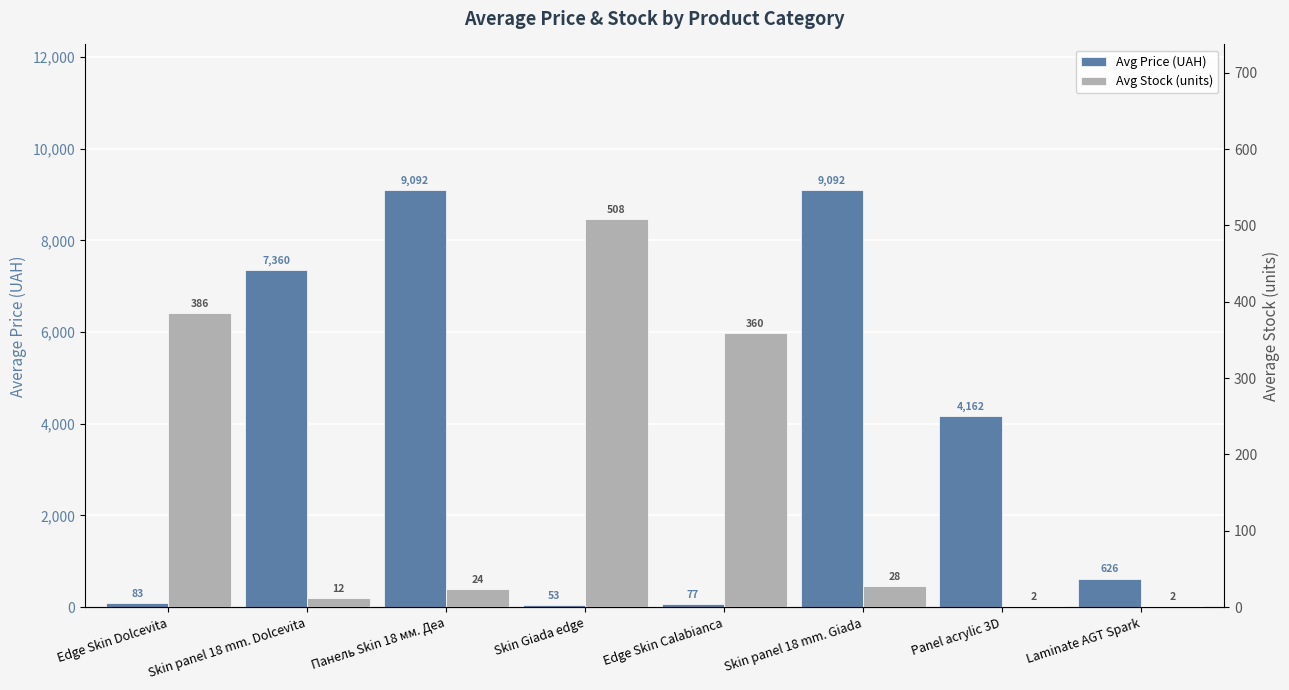

Reading left to right, transcribe all the data shown in this chart.

Avg Price (UAH): 82.9	7360.2	9092.0	53.1	76.6	9092.0	4161.8	625.9
Avg Stock (units): 385.5	12.3	23.7	508.2	359.6	27.5	2.0	2.0